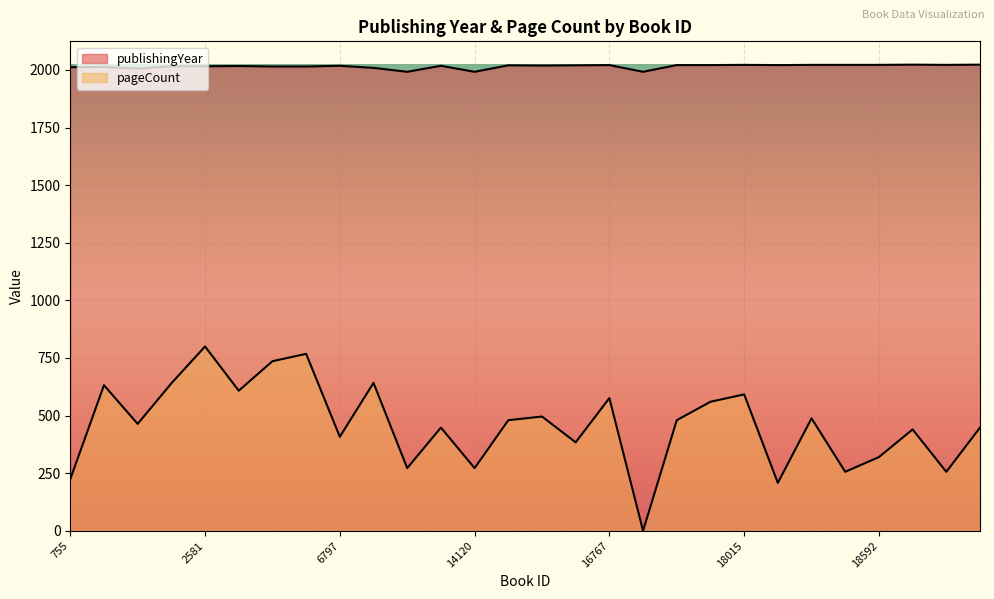

At which category does pageCount reach its first local peak?

1239